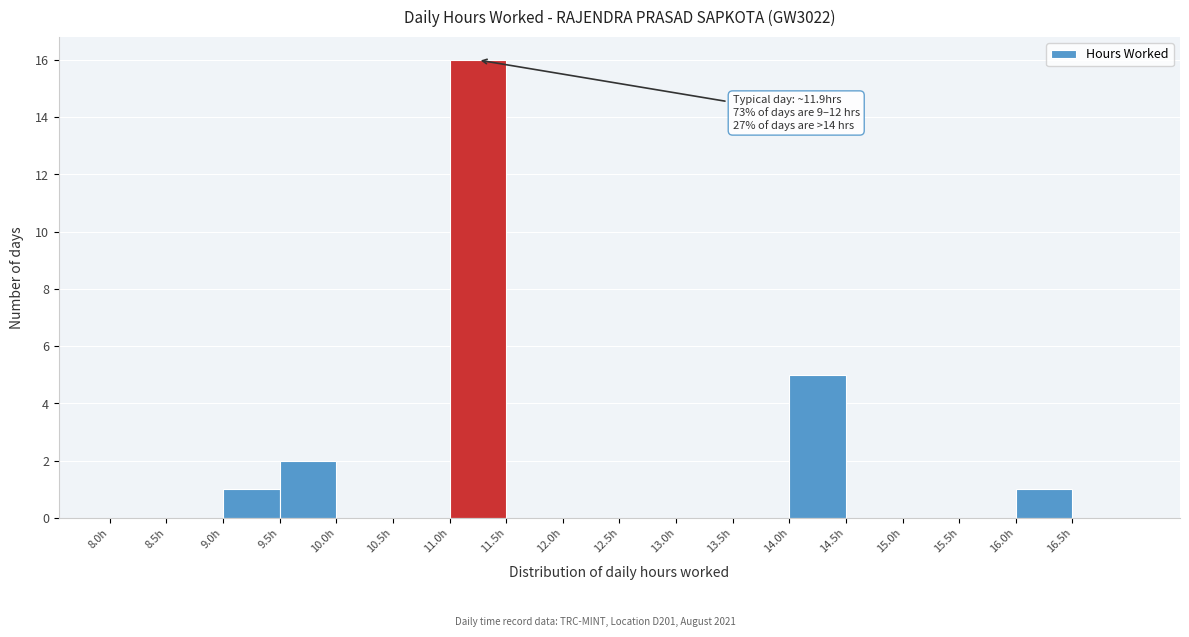

Which range on the x-axis has the tallest bar?

11.0 to 11.5